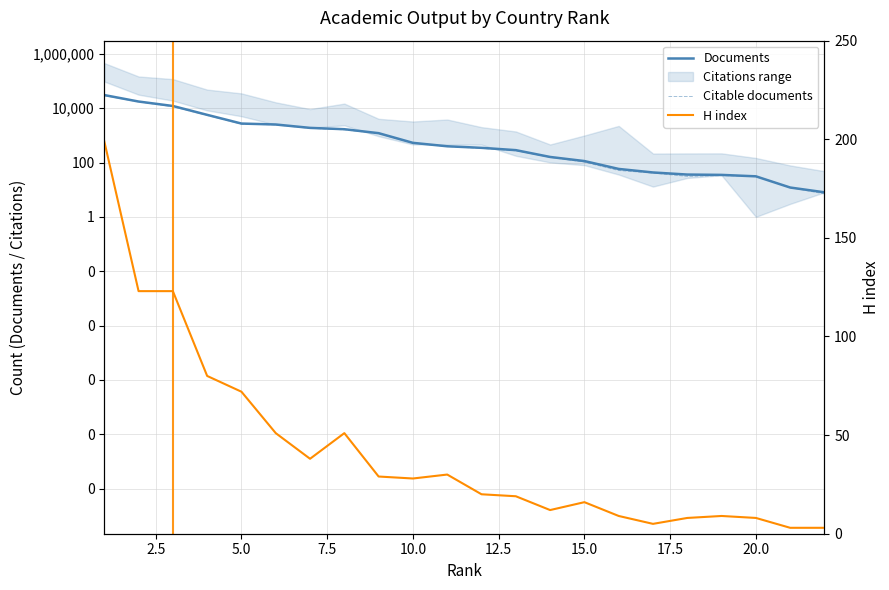

How many values in the Citable documents series are below 389?

11